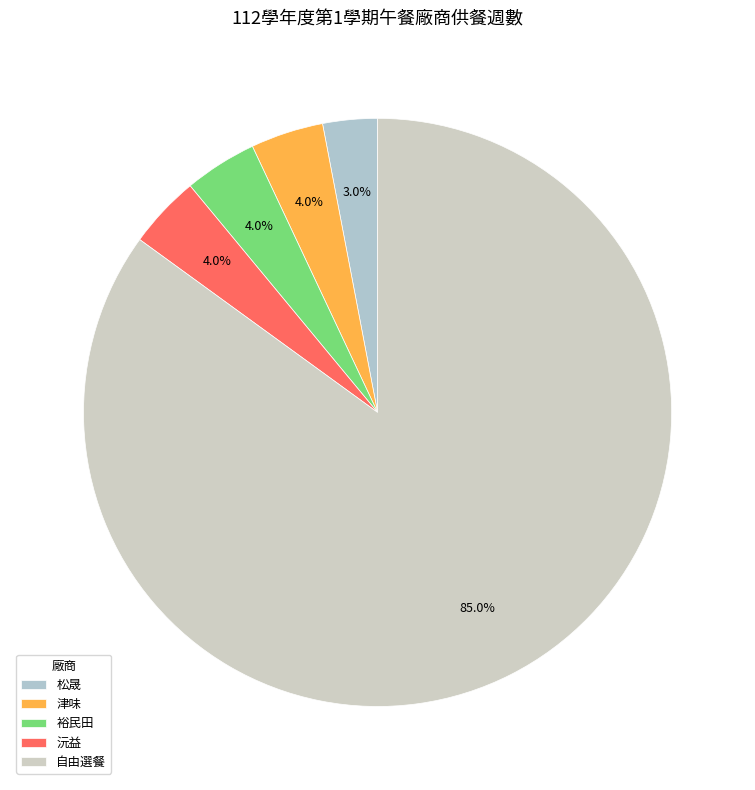

Count the number of slices in the pie.

5